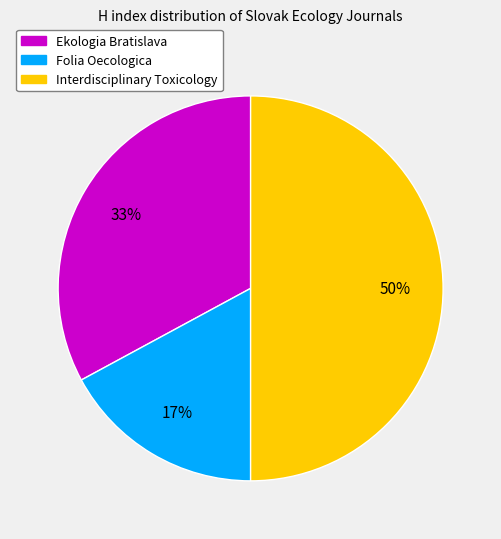

To the nearest percent, what percentage of the pie is Ekologia Bratislava?

33%